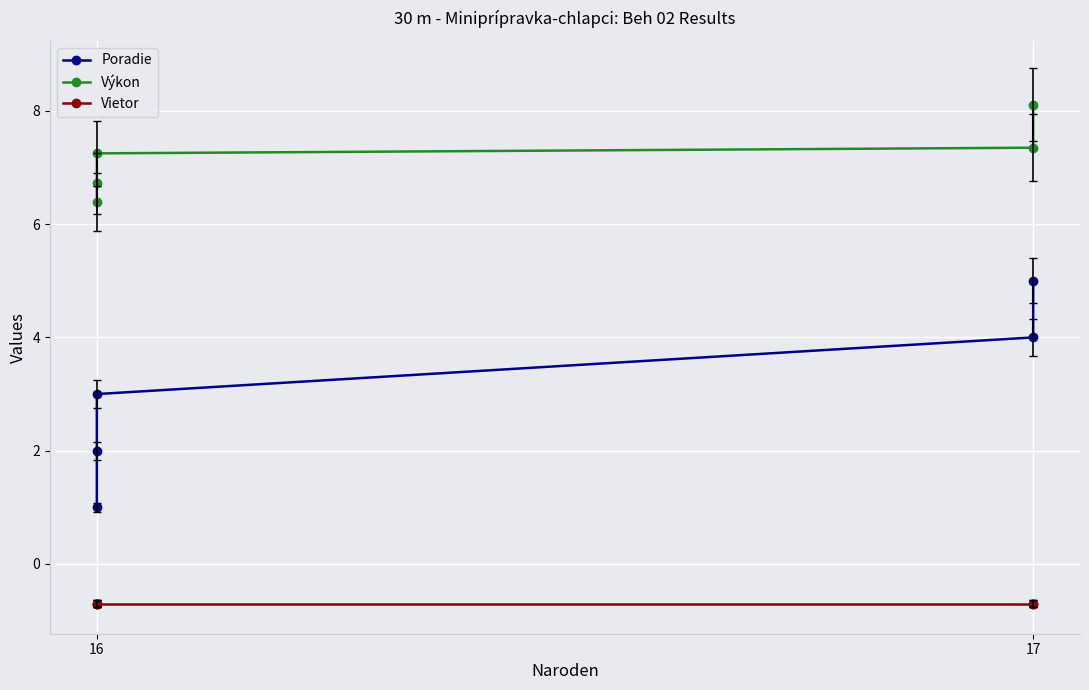

What position from the left is 16?

1